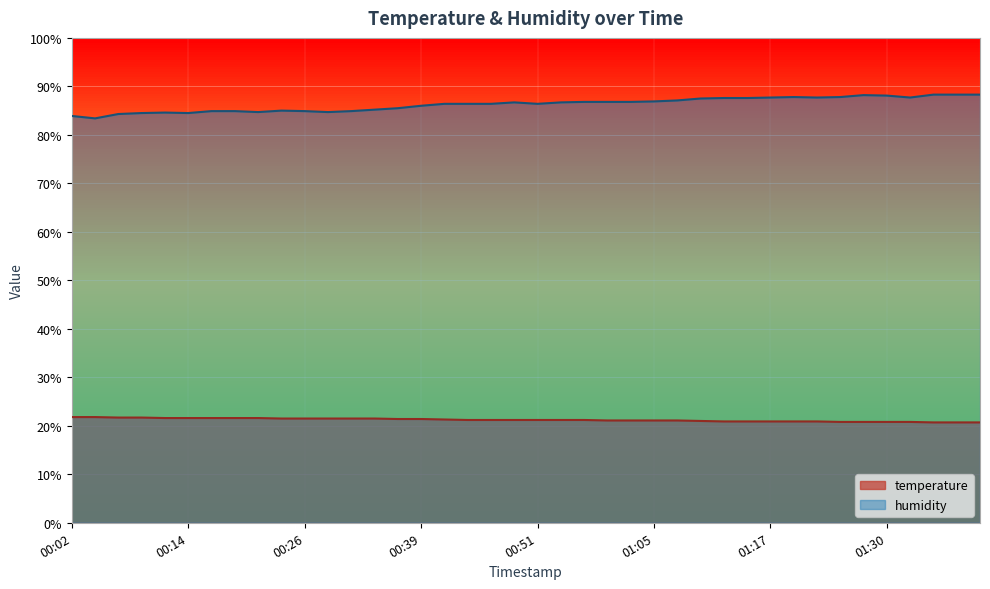

Does the chart display data point markers on the line(s)?

No